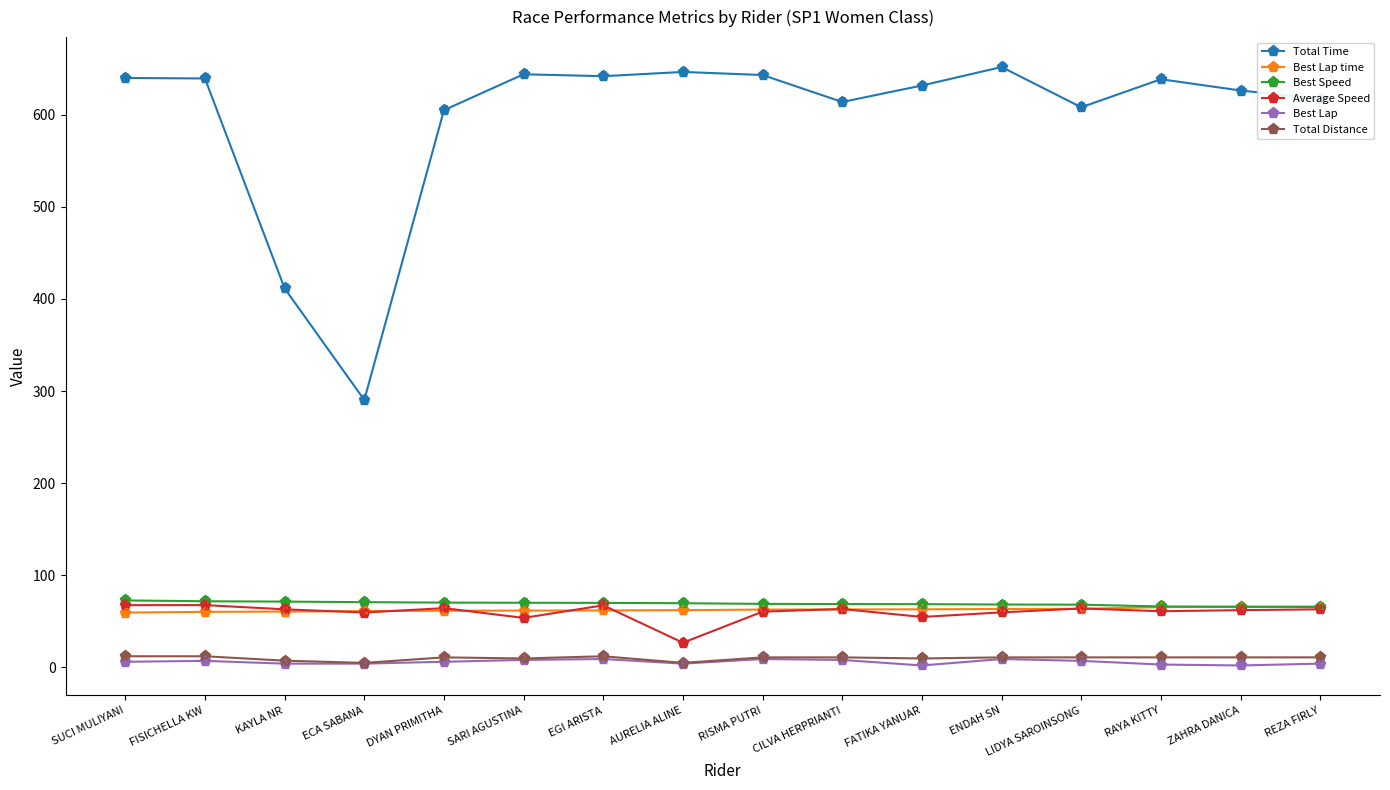

Which series has the largest range (max minus min)?

Total Time